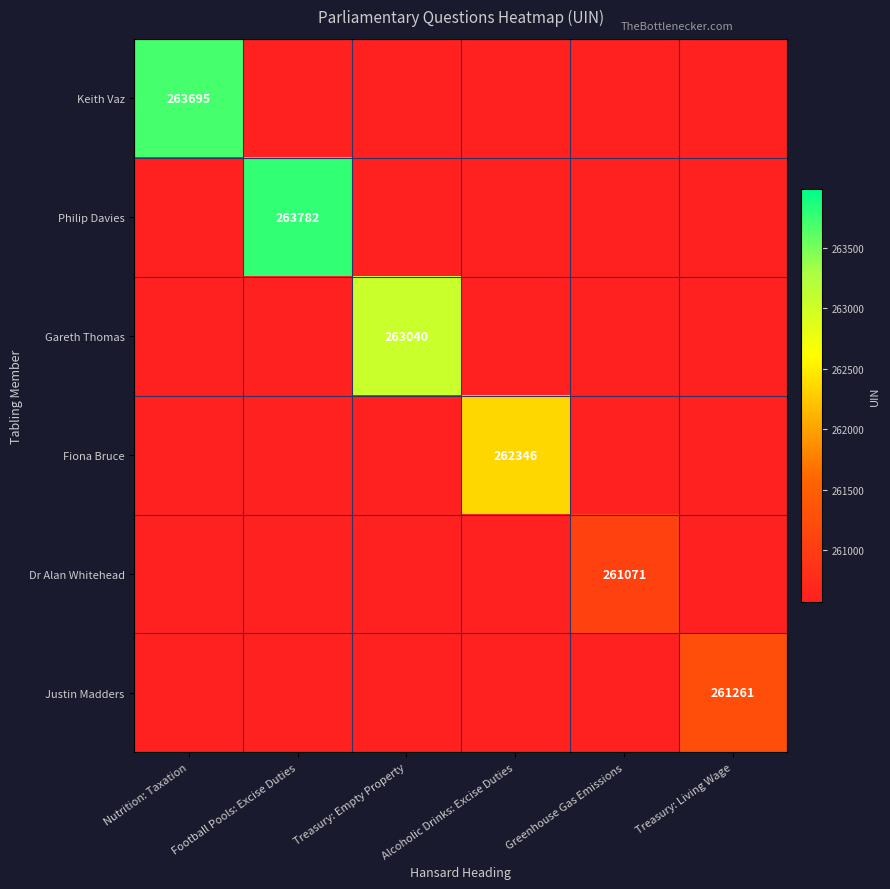

The Gareth Thomas series shows 263040 at Treasury: Empty Property. True or false?

True